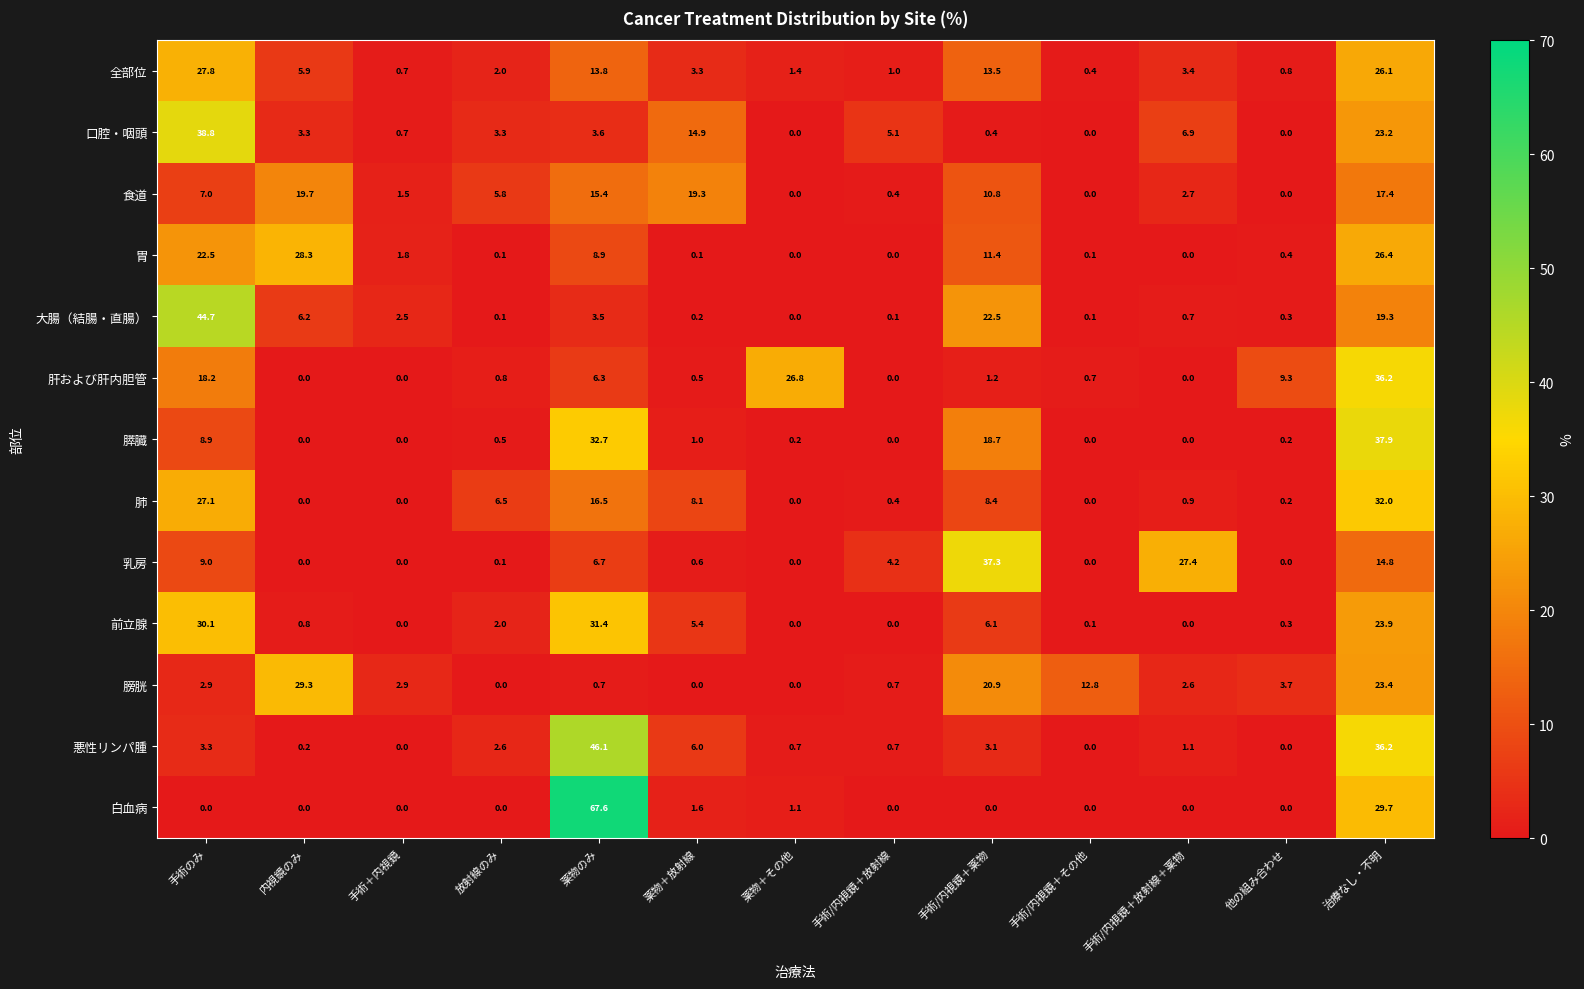

At 薬物＋放射線, list the series in order from largest to smallest.

食道, 口腔・咽頭, 肺, 悪性リンパ腫, 前立腺, 全部位, 白血病, 膵臓, 乳房, 肝および肝内胆管, 大腸（結腸・直腸）, 胃, 膀胱